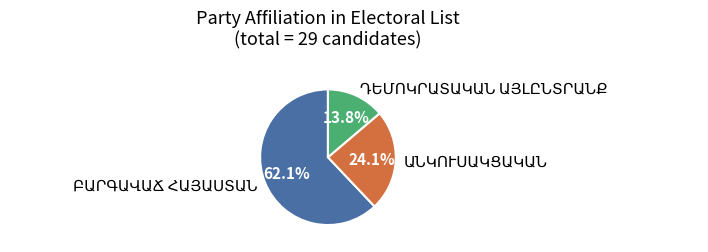

Is there any slice that represents more than half of the pie?

Yes